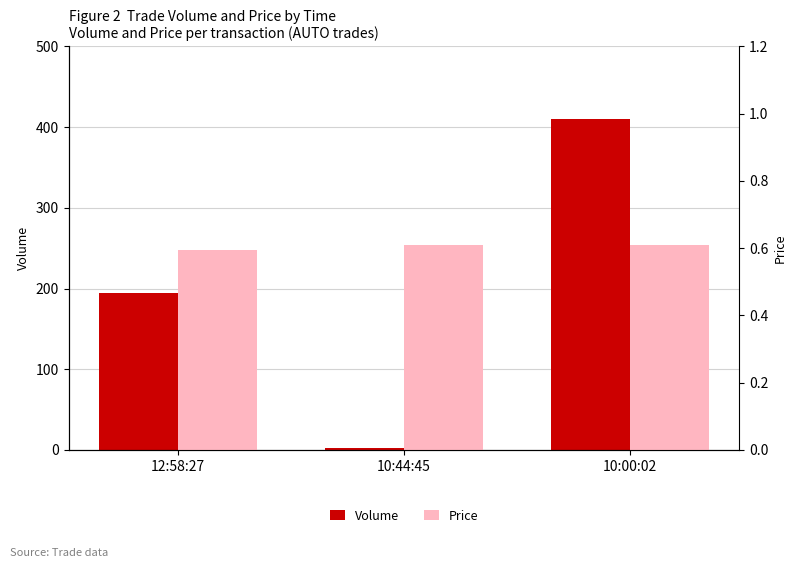

Which series has the widest spread of values?

Volume